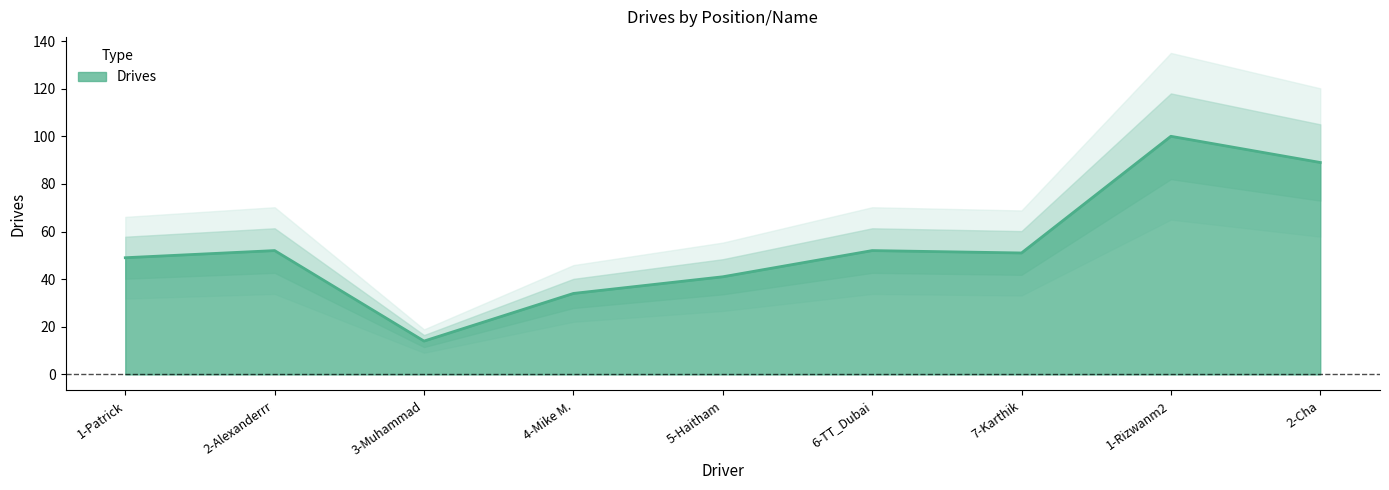

How many data points are less than 51?

4